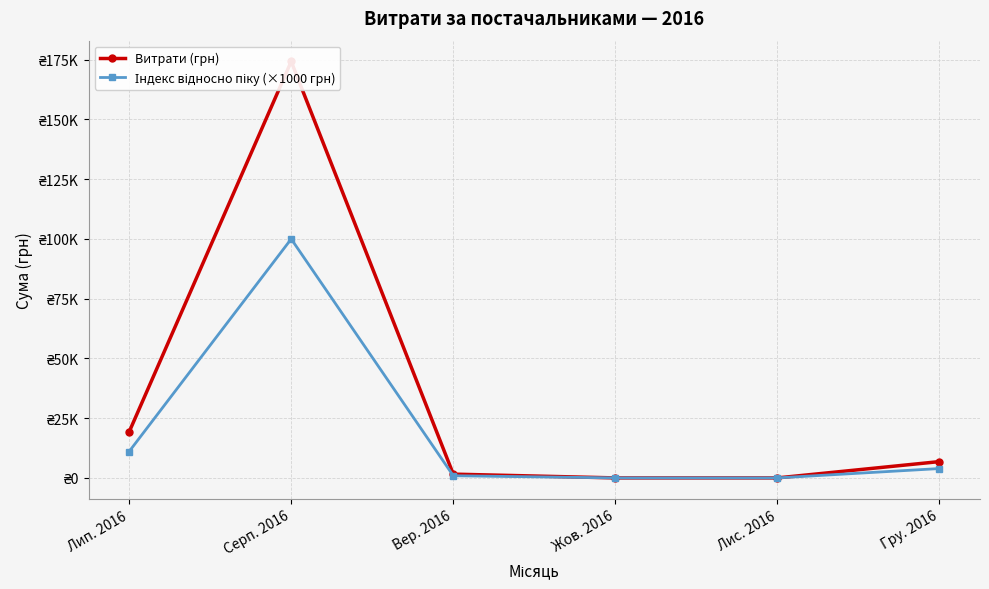

Is this an area chart (filled region under the line)?

No